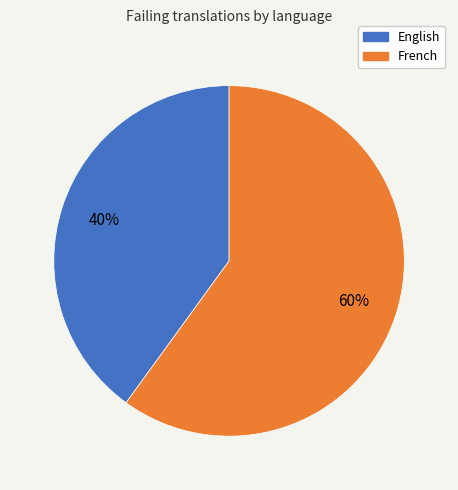

Combined, do English and French account for over 50%?

Yes